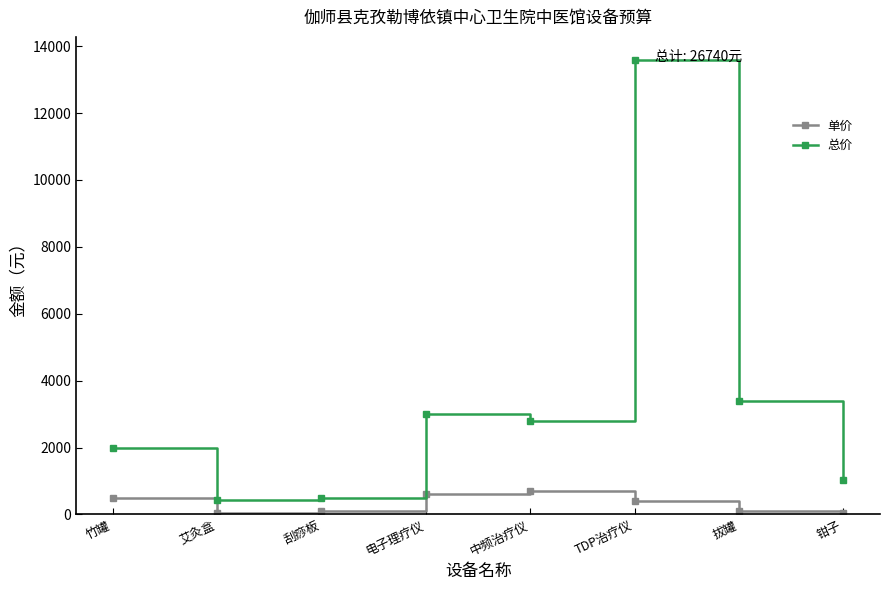

Is it true that 总价 equals 3400 at 拔罐?

True